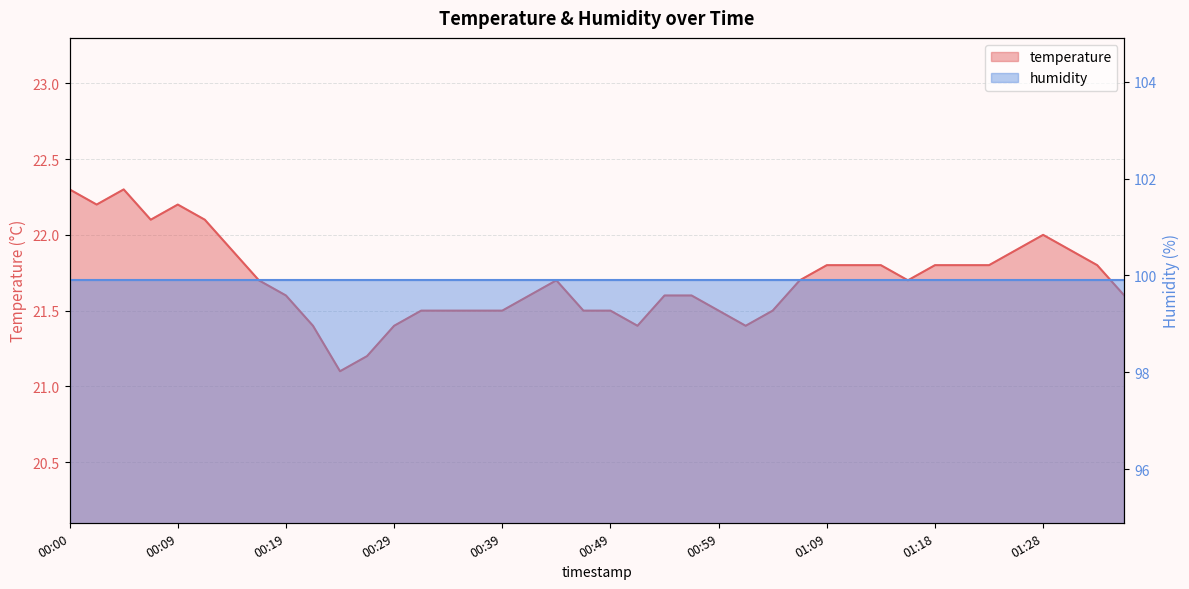

Between 00:14 and 01:16, which is larger?

00:14